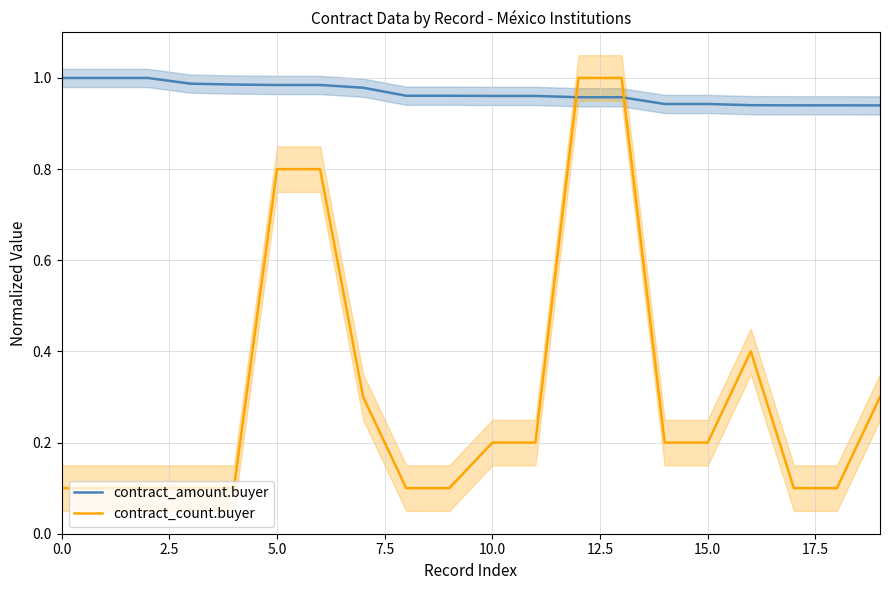

True or false: contract_amount.buyer has more than 1 points higher than both neighbors.

False